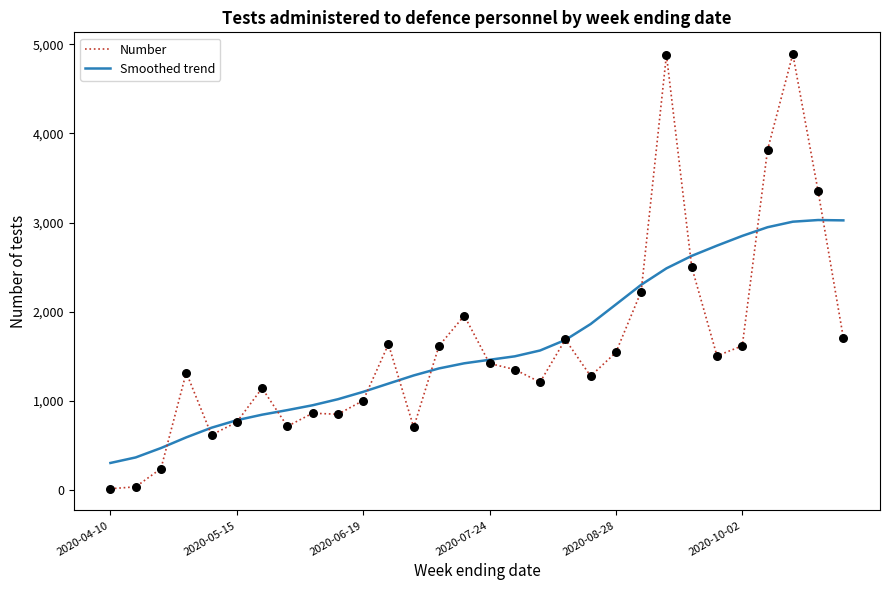

Which series has the widest spread of values?

Number